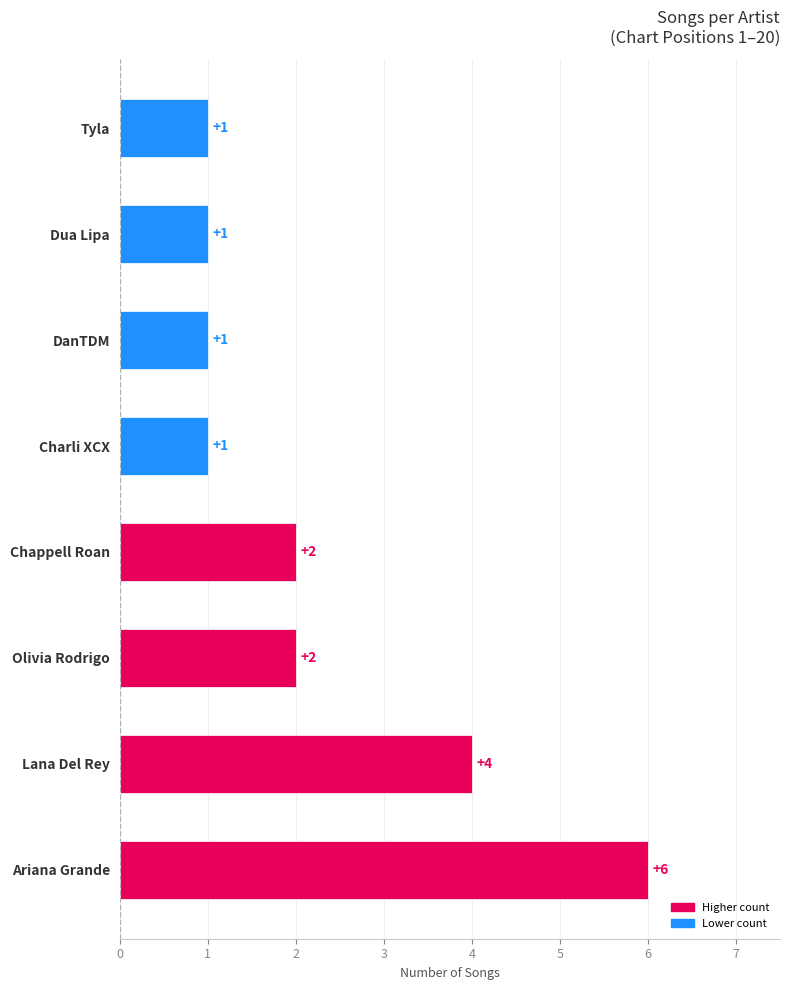

Are the bars grouped side by side (vs. stacked)?

No